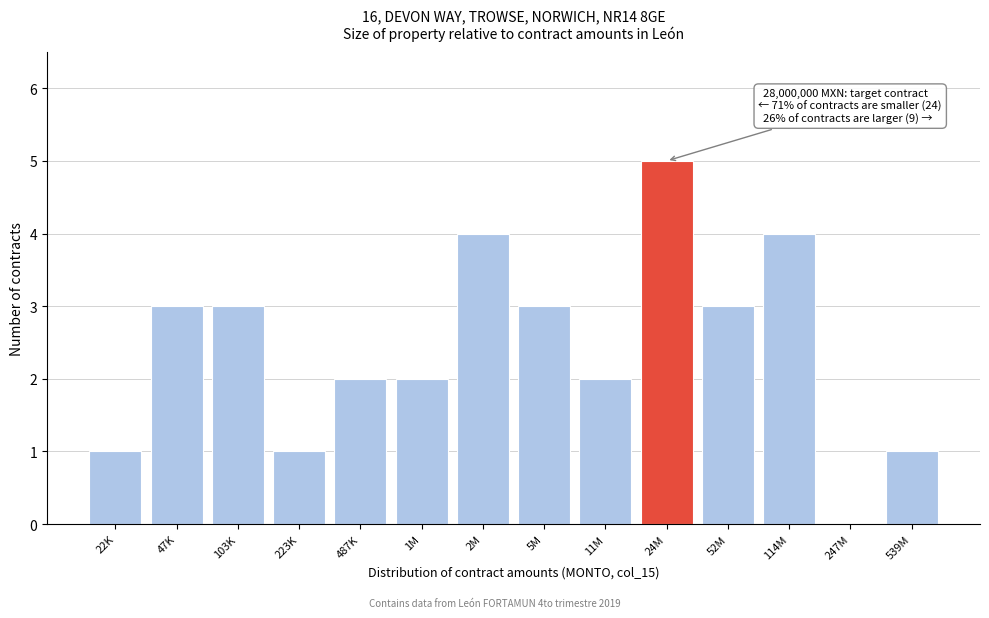

Reading left to right, transcribe all the data shown in this chart.

22K=1	47K=3	103K=3	223K=1	487K=2	1M=2	2M=4	5M=3	11M=2	24M=5	52M=3	114M=4	247M=0	539M=1